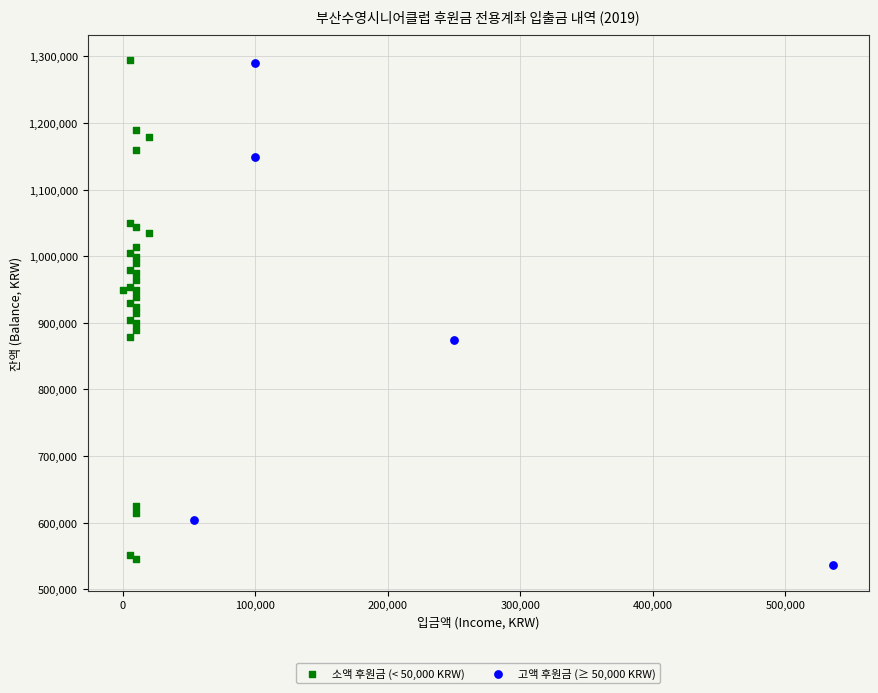

What are all the series names shown in the legend?

소액 후원금 (< 50,000 KRW), 고액 후원금 (≥ 50,000 KRW)